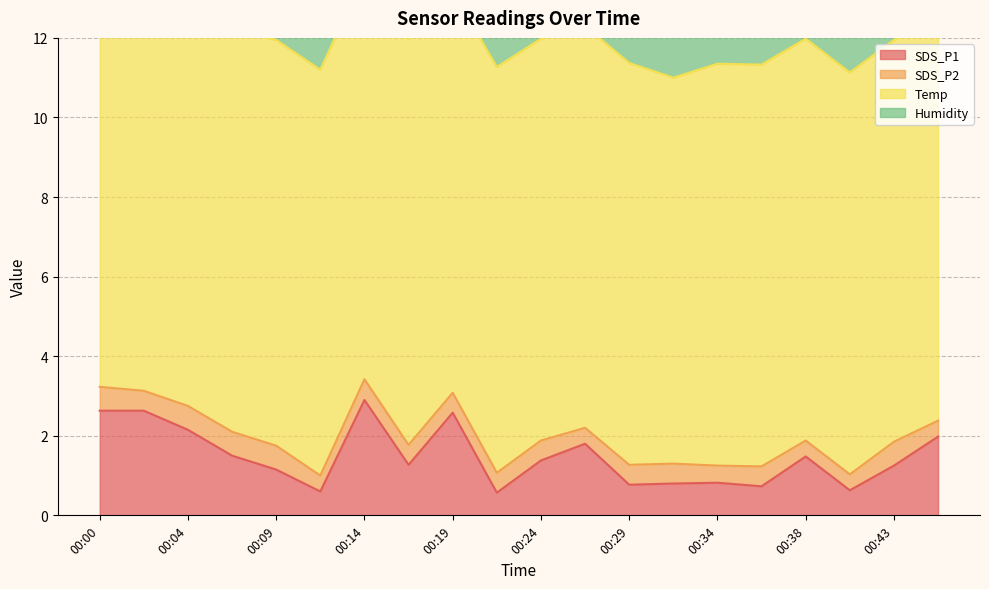

What is the sum of the SDS_P1 values at 00:02 and 00:38?

4.1